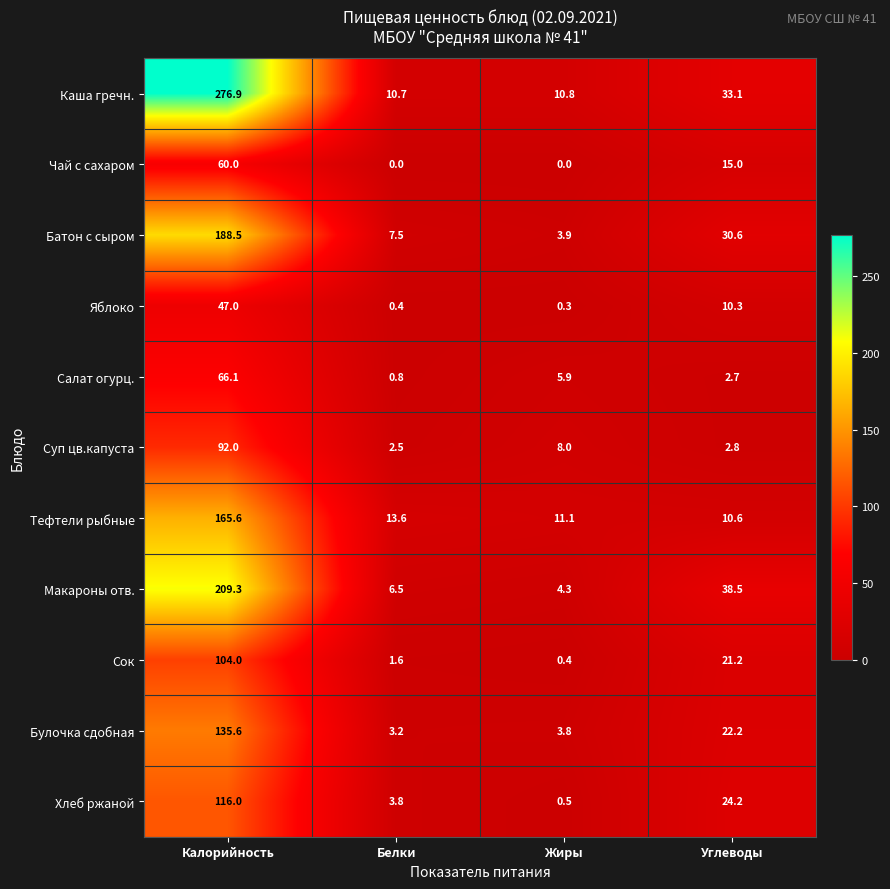

The Суп цв.капуста series shows 92.0 at Калорийность. True or false?

True